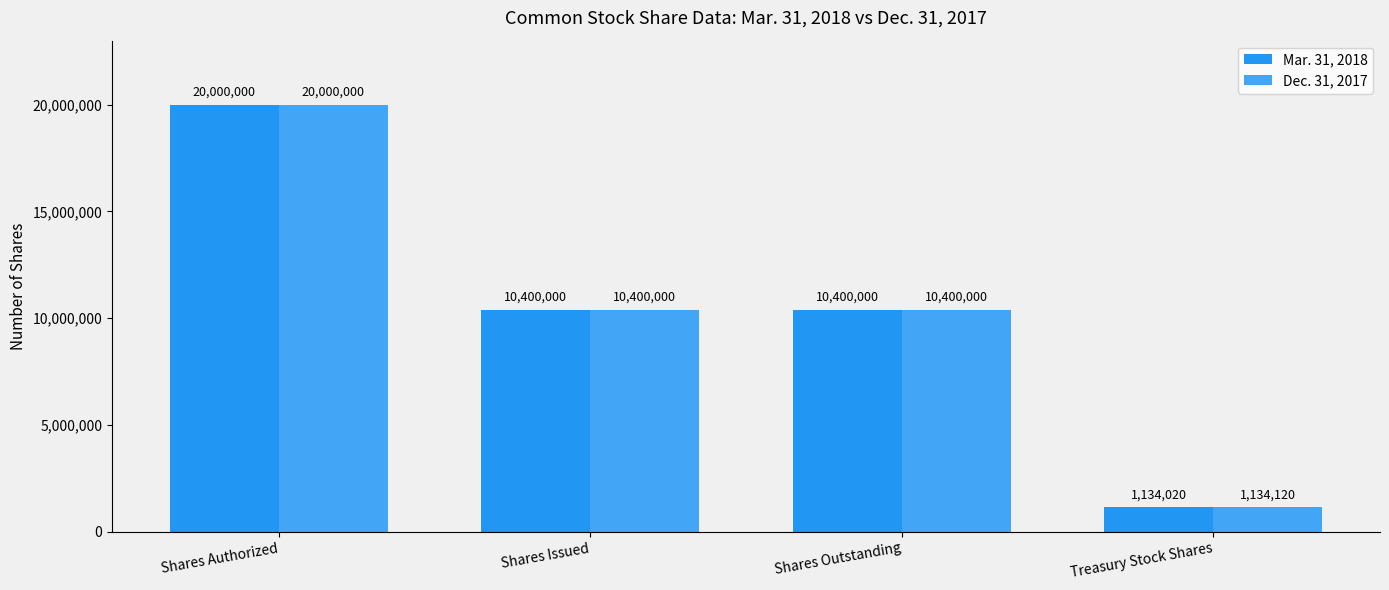

What is the label of the 1st bar from the right?

Treasury Stock Shares